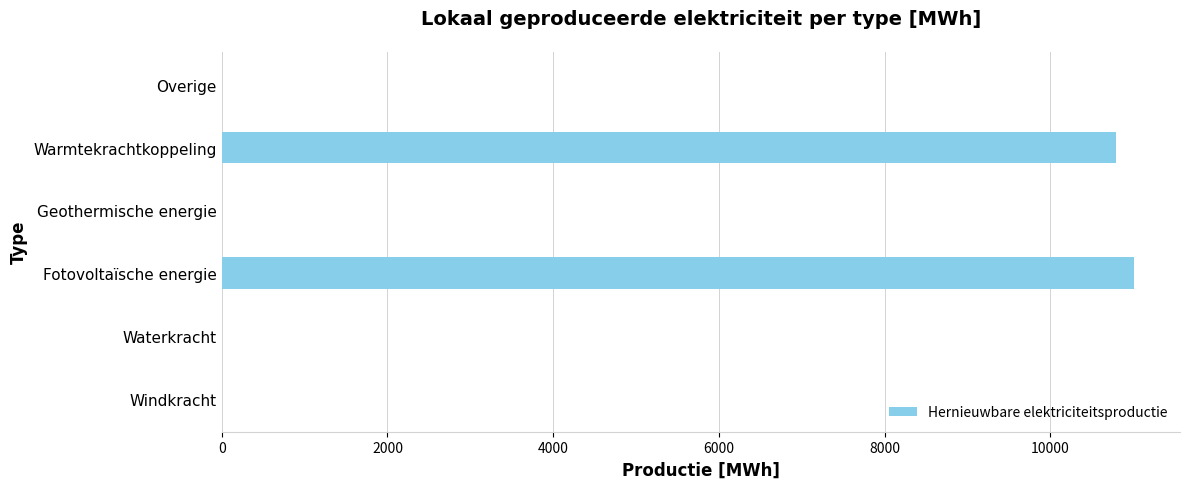

How many series are shown in this chart?

1